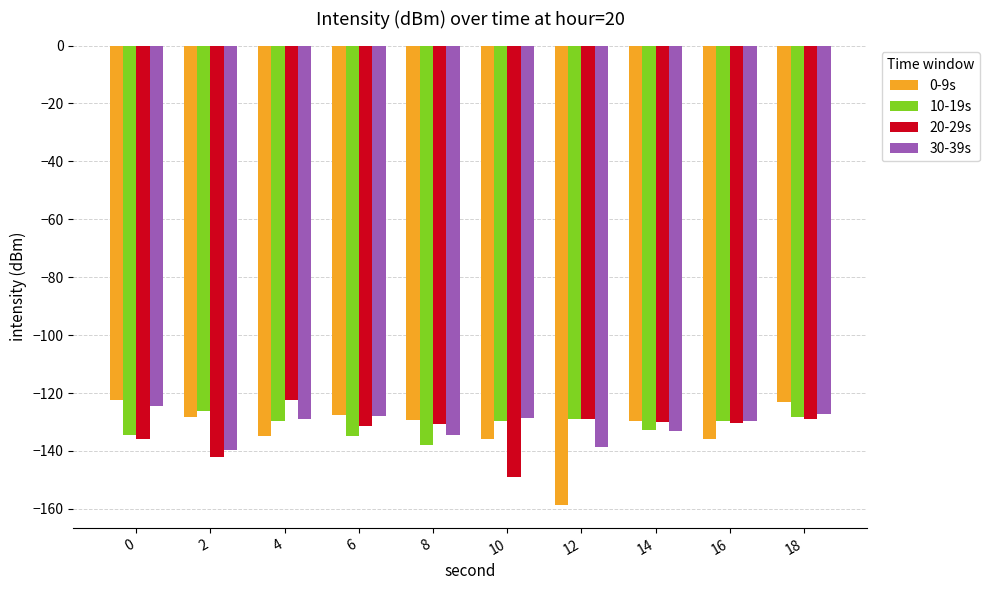

True or false: 0-9s has a value of -201.9 at 10.

False